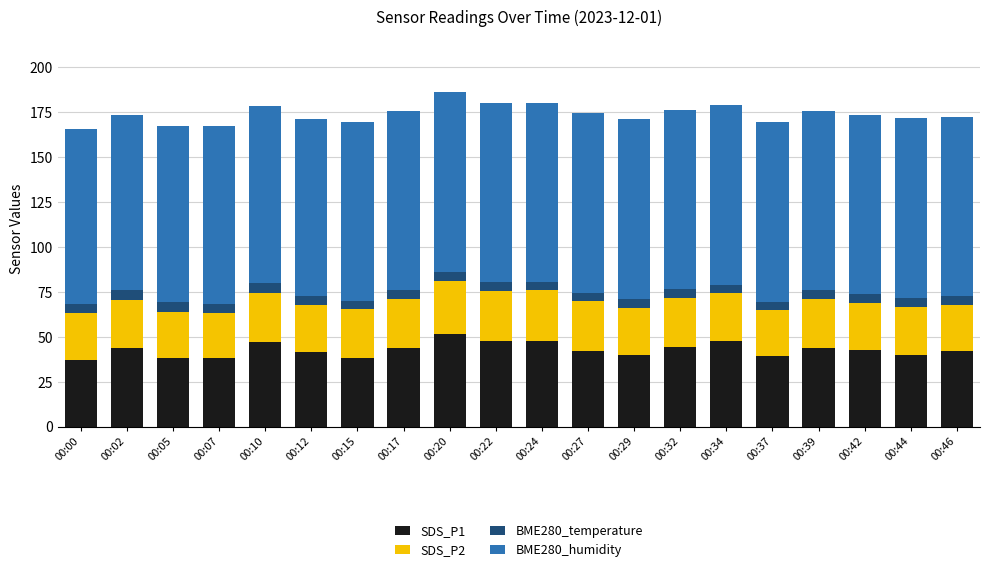

What is the maximum value for SDS_P1?

51.5